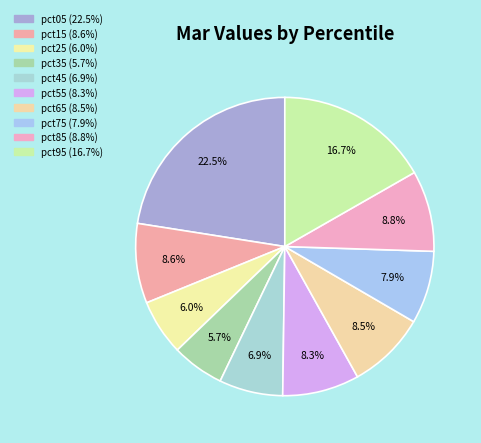

To the nearest percent, what is the combined percentage of pct95 and pct05?

39%